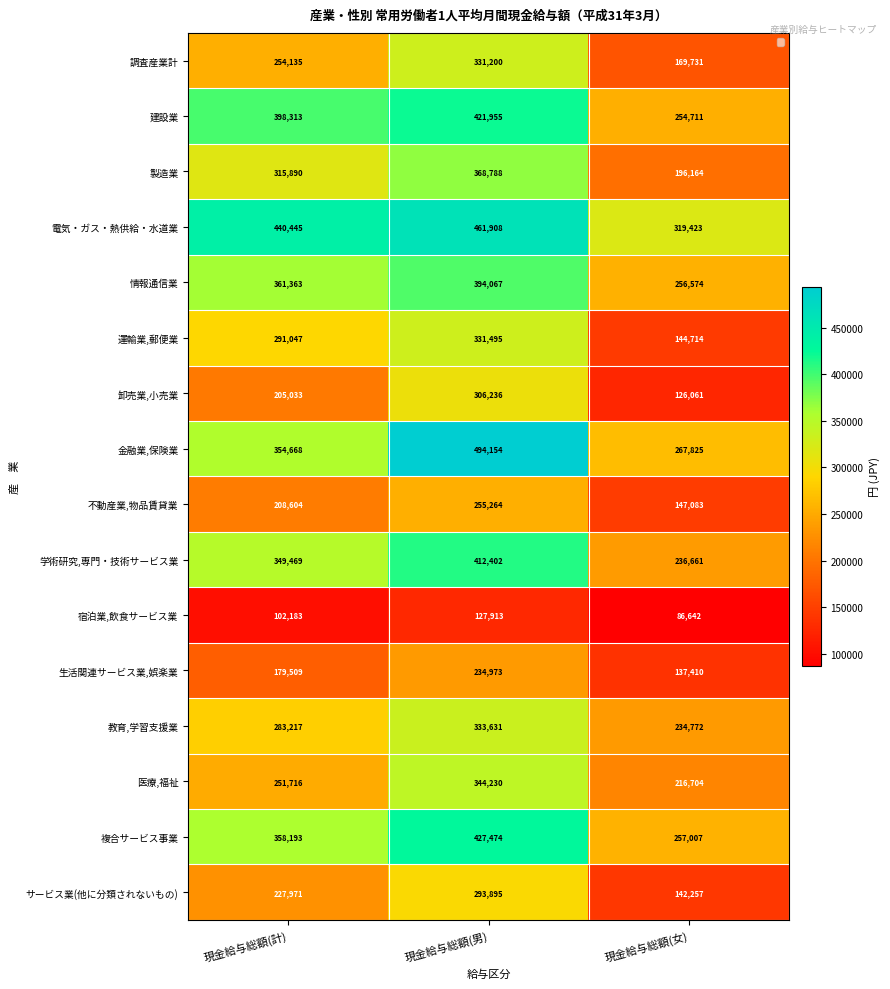

At how many categories does at least one series exceed 217018?

3